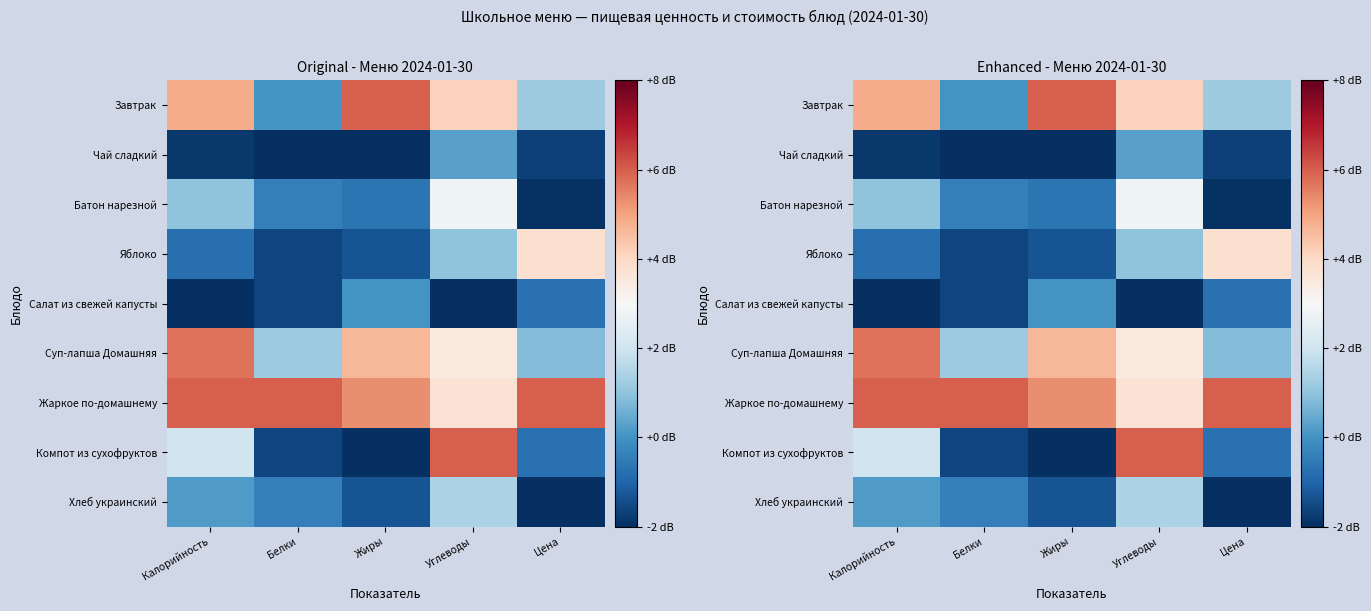

What is the total value across all series at Жиры?

8.7